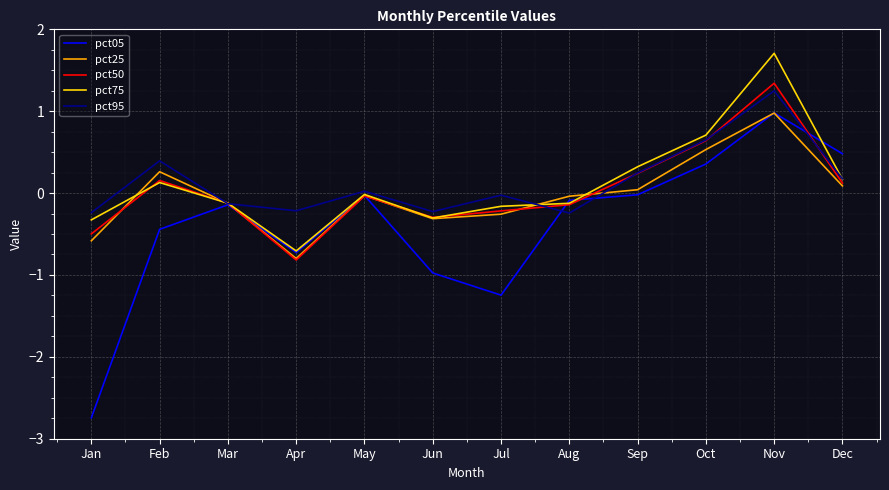

How many lines are shown in the chart?

5